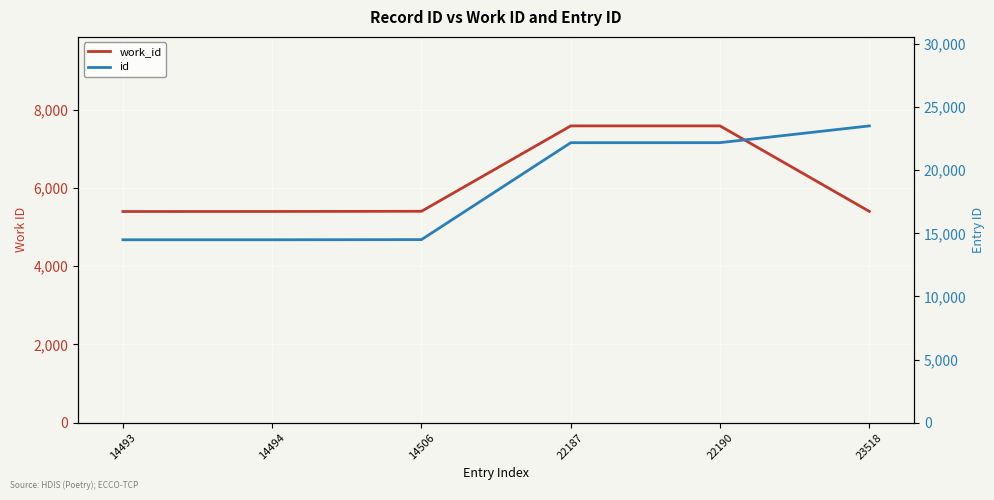

Which series has the largest total across all categories?

id